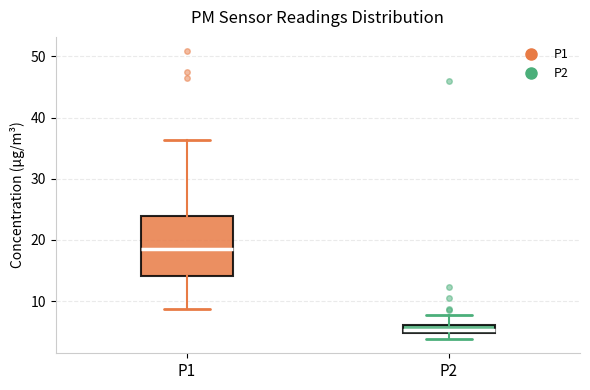

Comparing the boxes themselves (not the whiskers), which one is the tallest?

P1